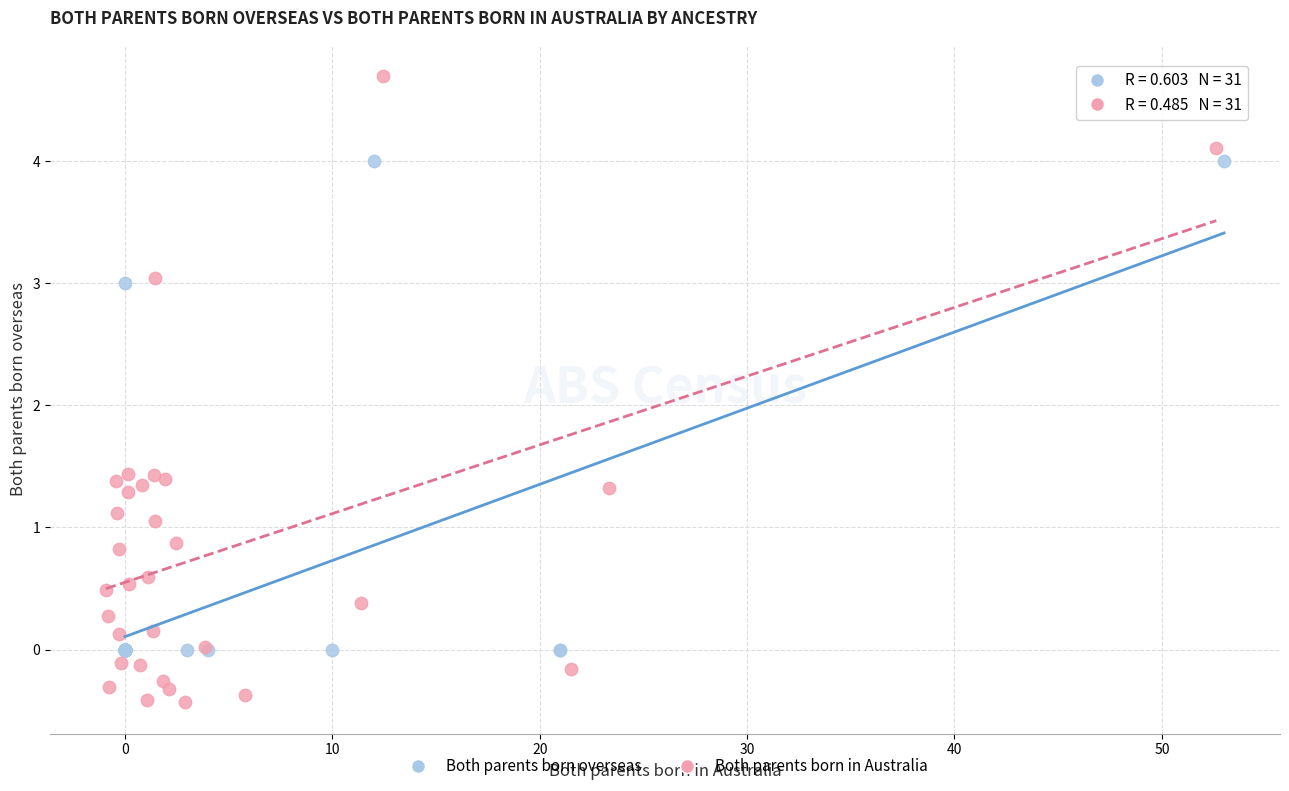

What are all the series names shown in the legend?

Both parents born overseas, Both parents born in Australia